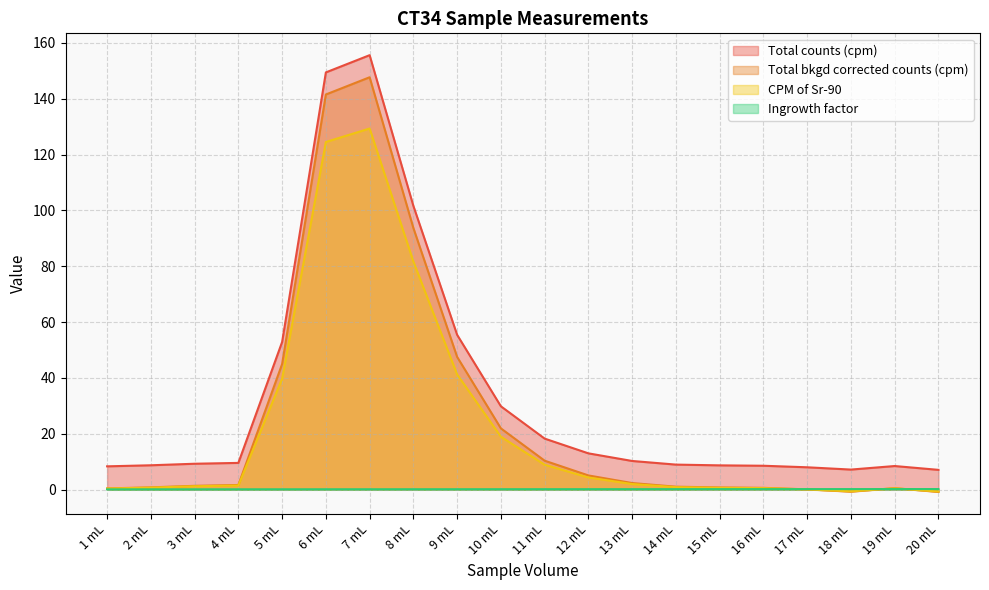

Rank the categories by Ingrowth factor value from highest to lowest.

20 mL, 19 mL, 18 mL, 17 mL, 16 mL, 15 mL, 14 mL, 13 mL, 12 mL, 11 mL, 10 mL, 9 mL, 8 mL, 7 mL, 6 mL, 5 mL, 4 mL, 3 mL, 2 mL, 1 mL